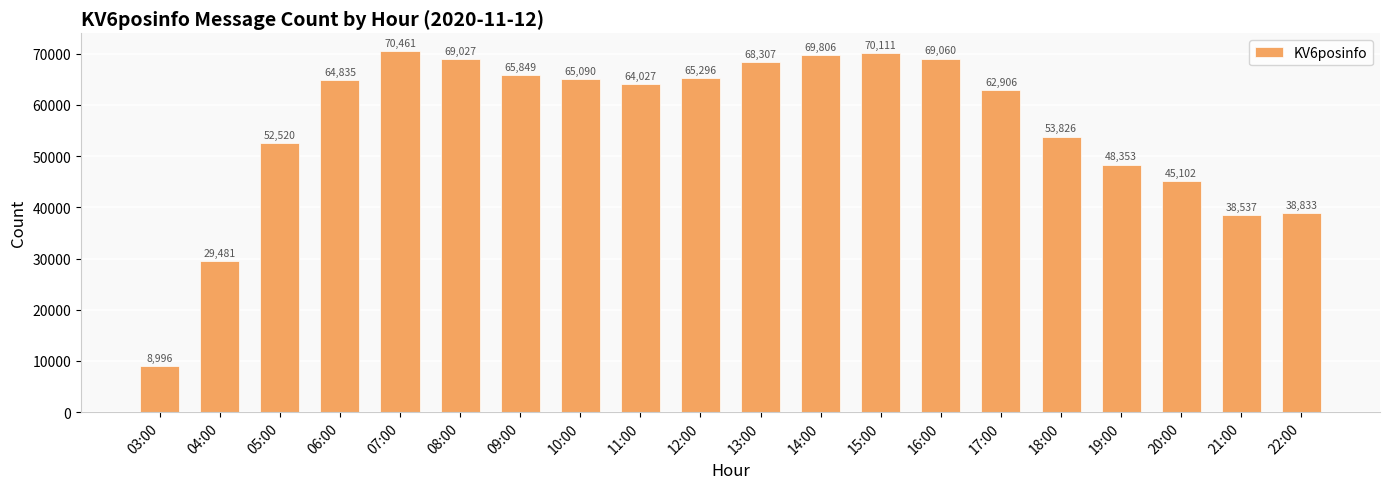

Reading left to right, list all the values displayed in this chart.

8996	29481	52520	64835	70461	69027	65849	65090	64027	65296	68307	69806	70111	69060	62906	53826	48353	45102	38537	38833